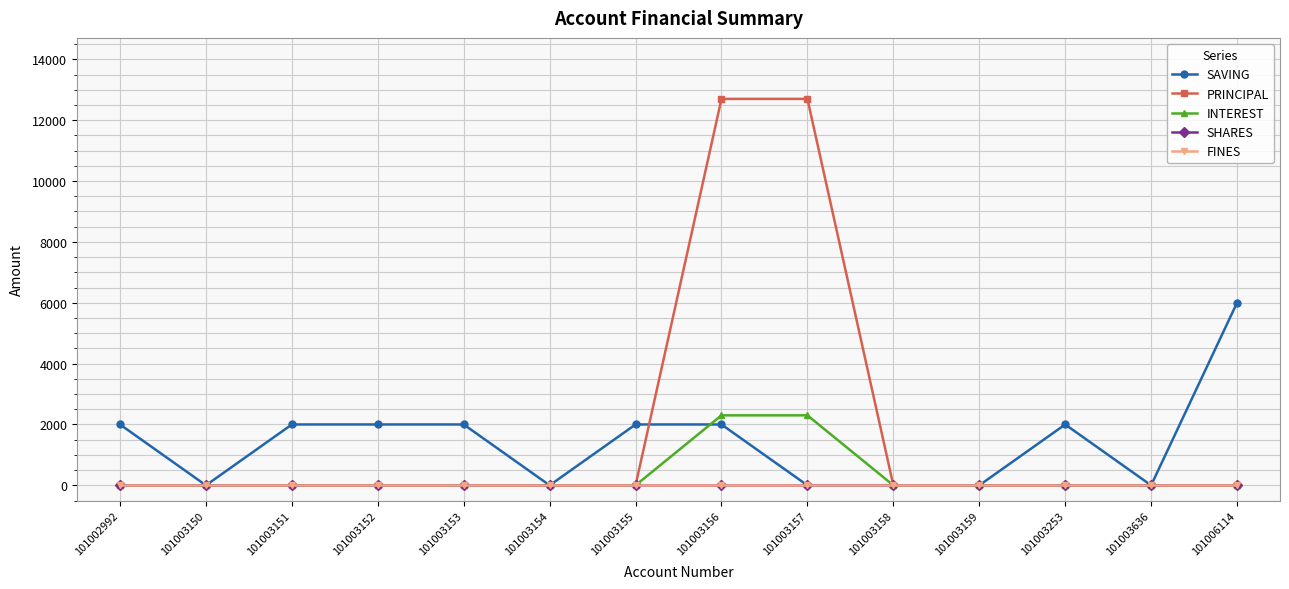

Does the chart have visible grid lines?

Yes